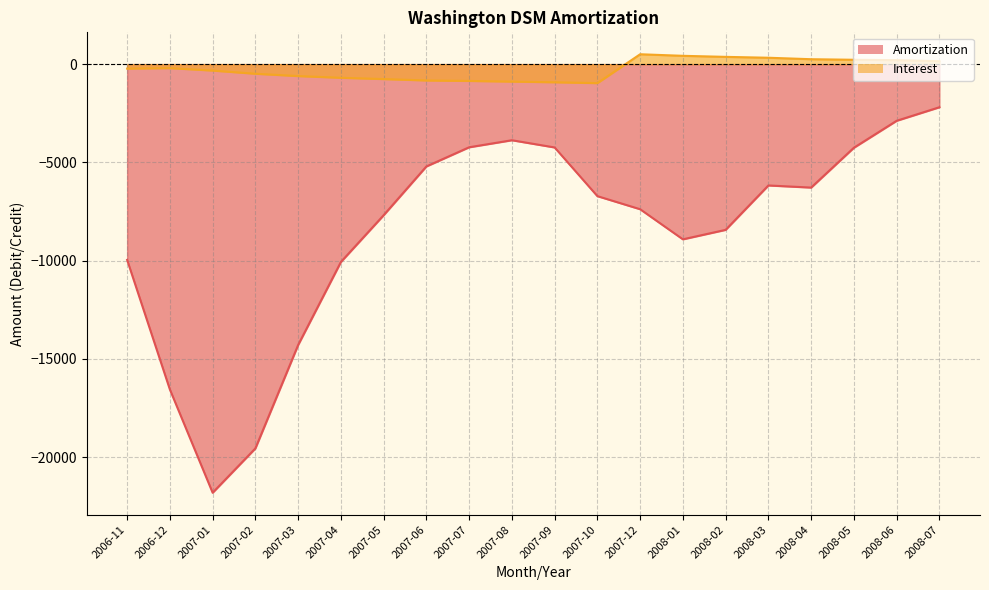

How many series are shown in this chart?

2